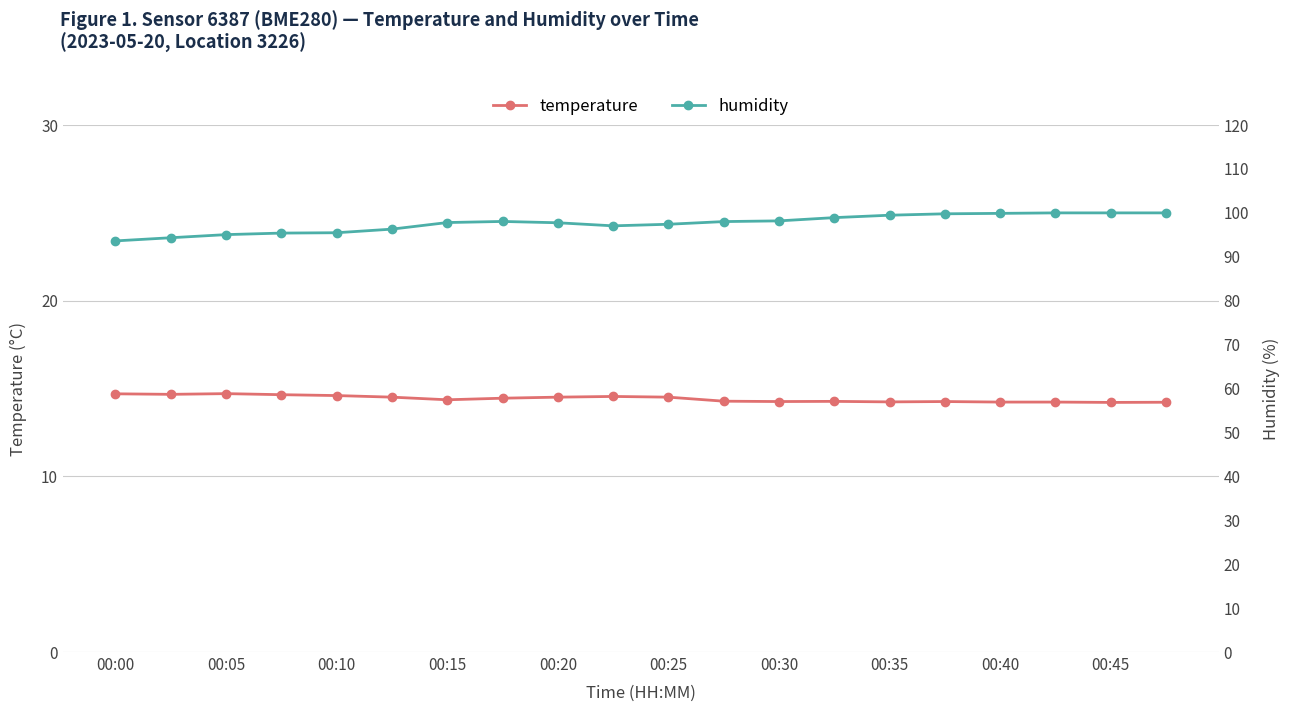

Is it true that humidity equals 23.9 at 15?

False